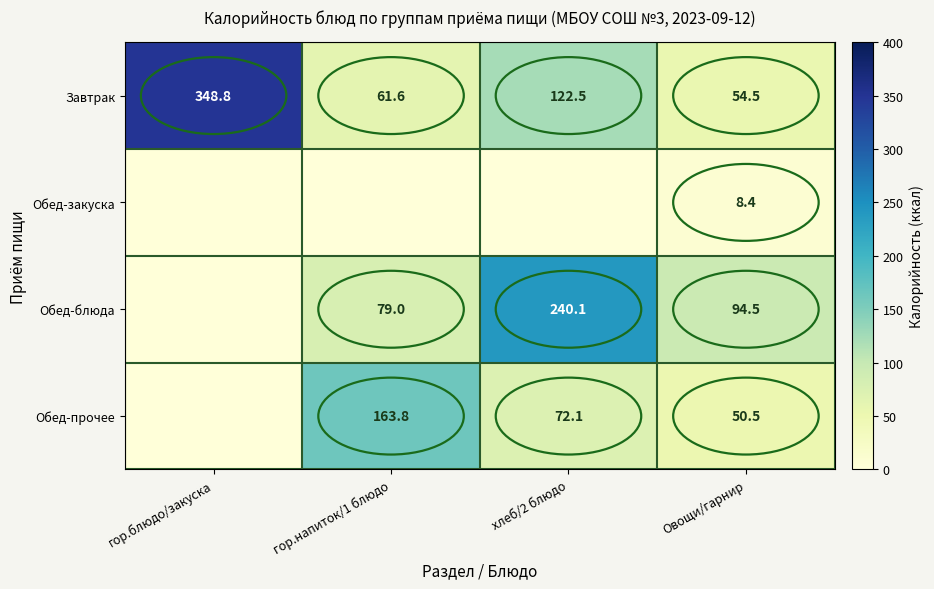

Is the value of Завтрак at гор.напиток/1 блюдо greater than the value of Обед-прочее at хлеб/2 блюдо?

No